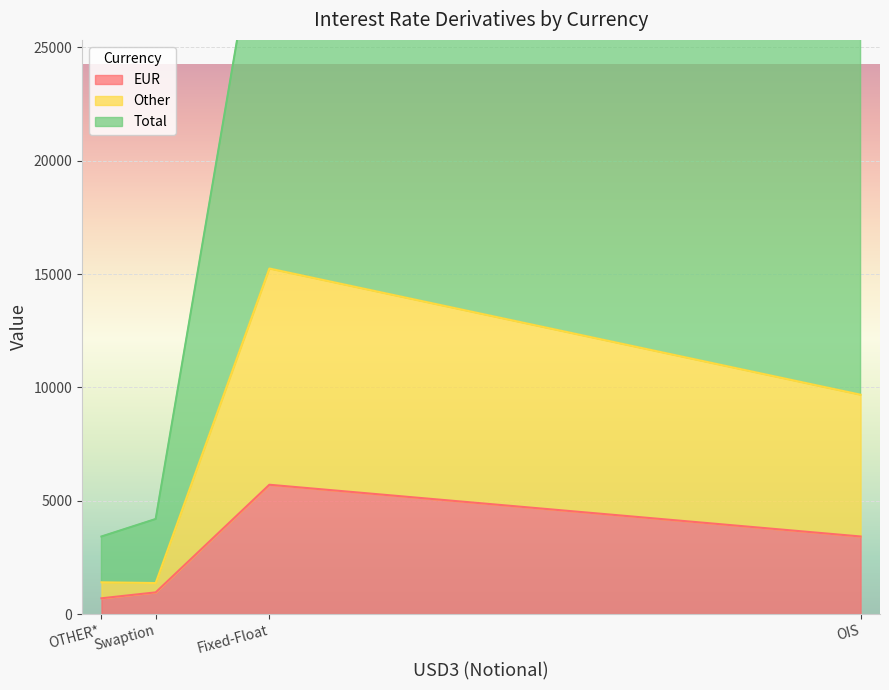

Which series has the largest range (max minus min)?

Total